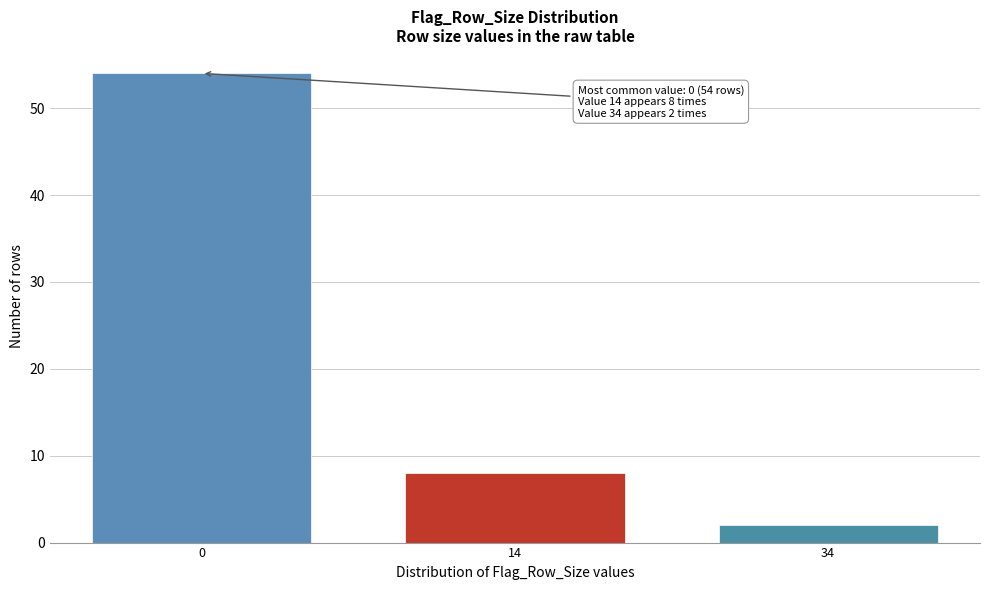

Reading left to right, what are all the values shown in this chart?

54	8	2